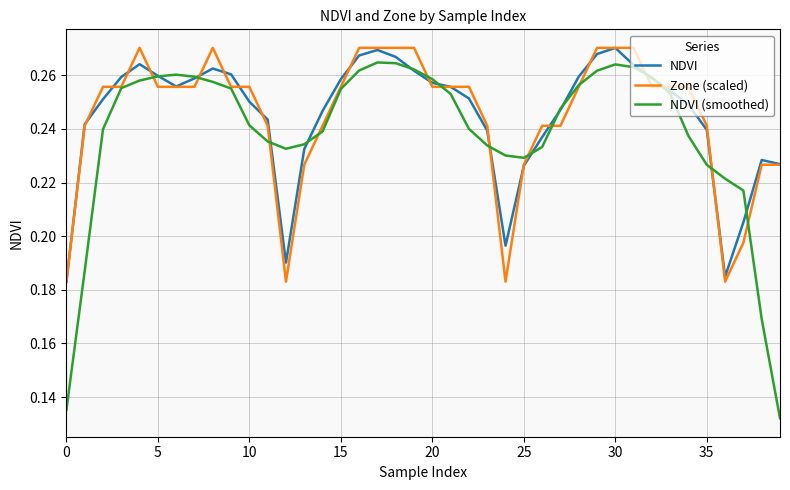

Which series has the widest spread of values?

NDVI (smoothed)